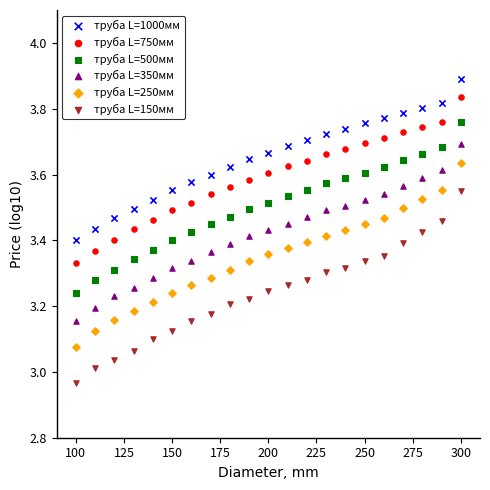

Across all data points, what is the range of X values (max minus min)?

200.0